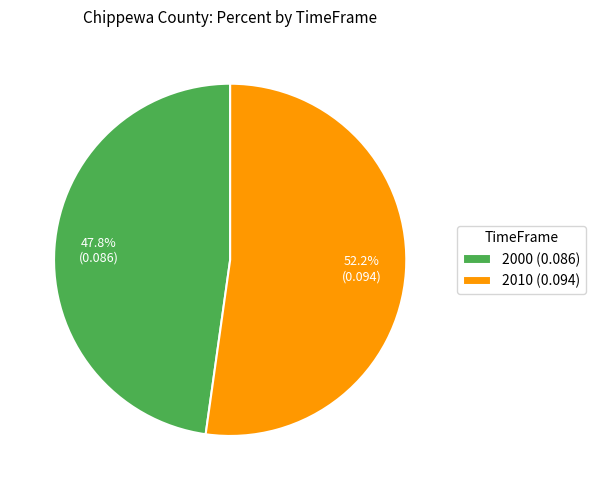

True or false: 2010 accounts for 52% of the total.

True